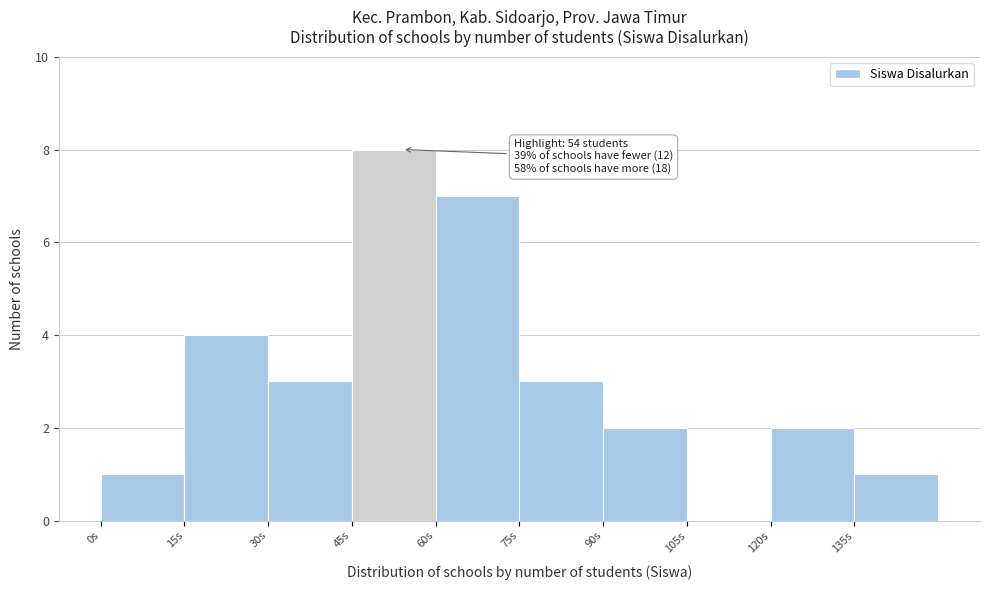

Over which range of the x-axis is the bar tallest?

45 to 60